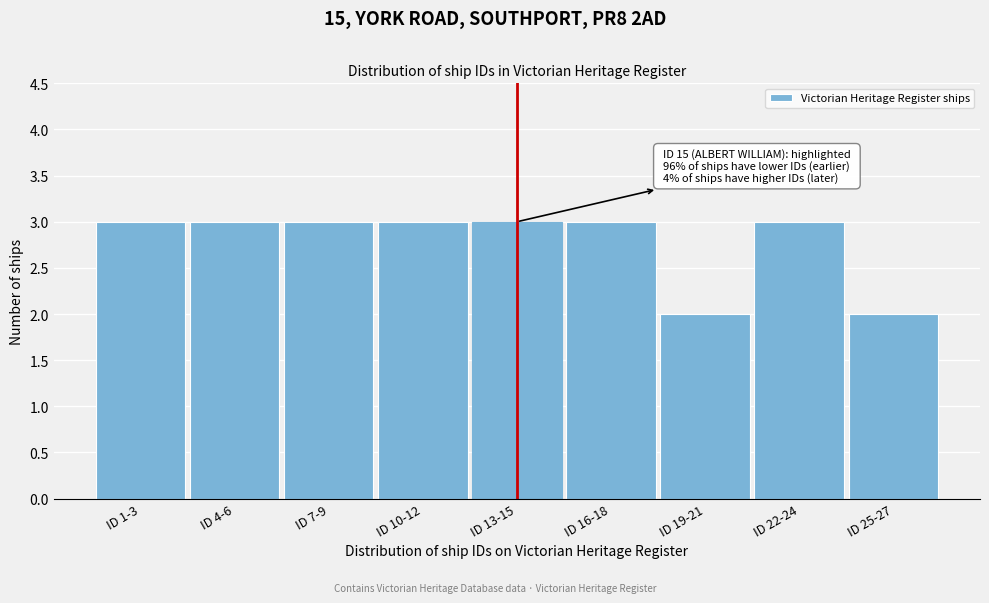

Reading left to right, list all the values displayed in this chart.

3	3	3	3	3	3	2	3	2